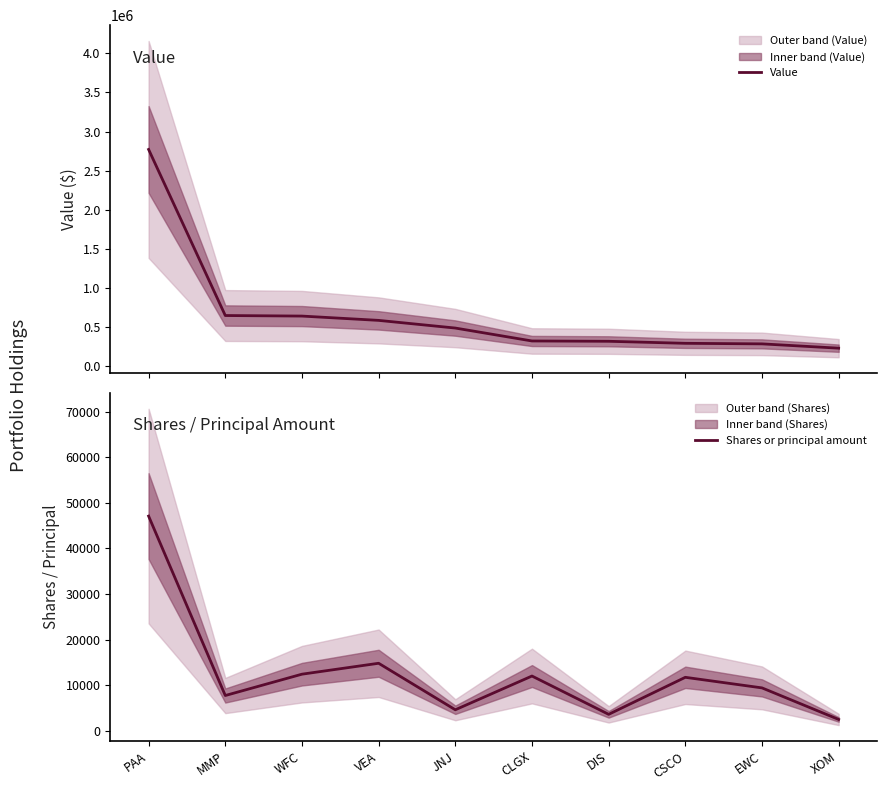

What is the lowest value of the Shares or principal amount series?

2478